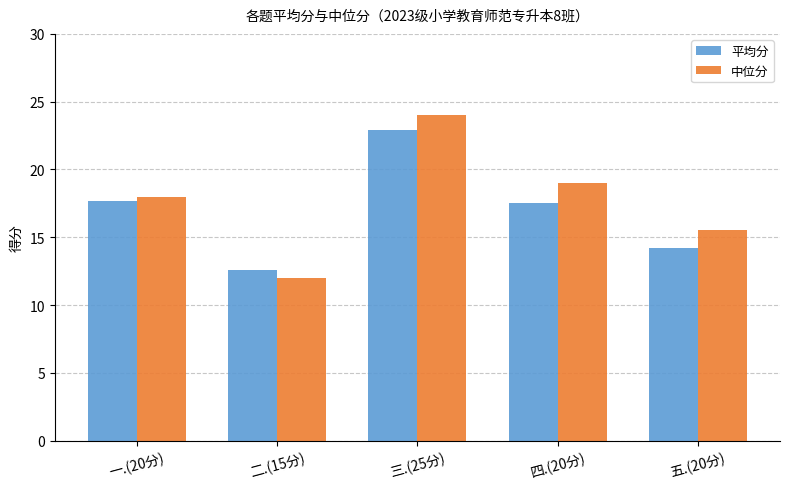

What position from the left is 四.(20分)?

4